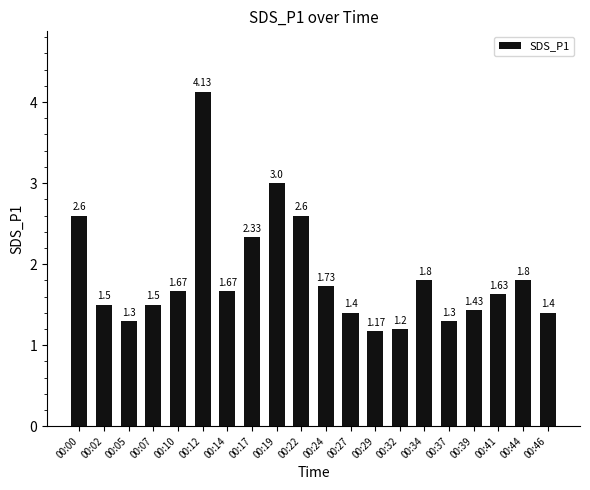

What is the average value?

1.9